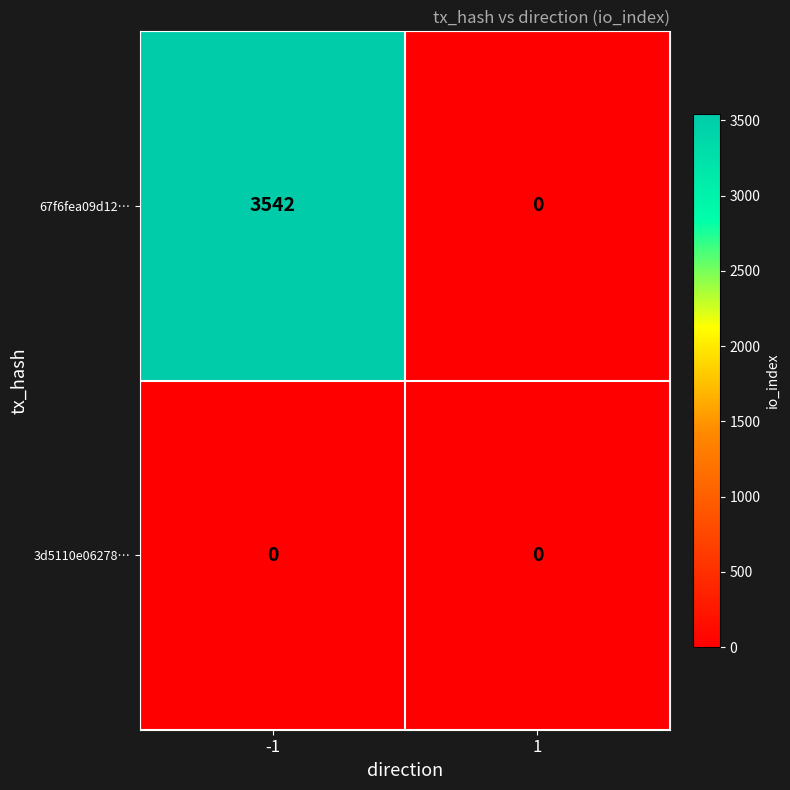

List the labels in order of 67f6fea09d12… value, largest first.

-1, 1